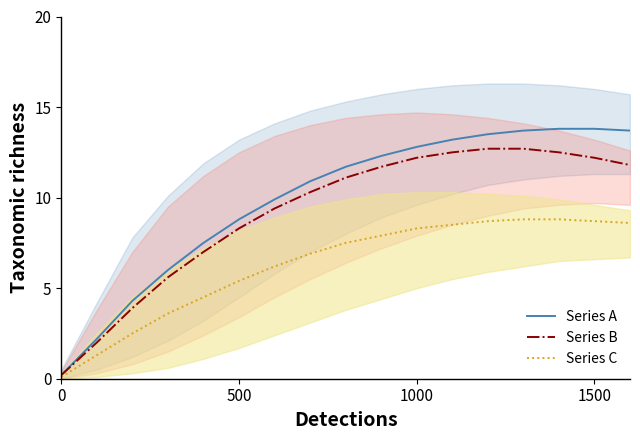

Rank the series by their maximum value, from highest to lowest.

Series A, Series B, Series C